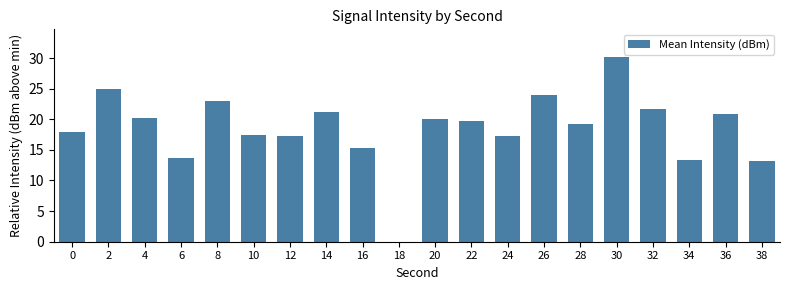

What is the maximum value shown in the chart?

30.2